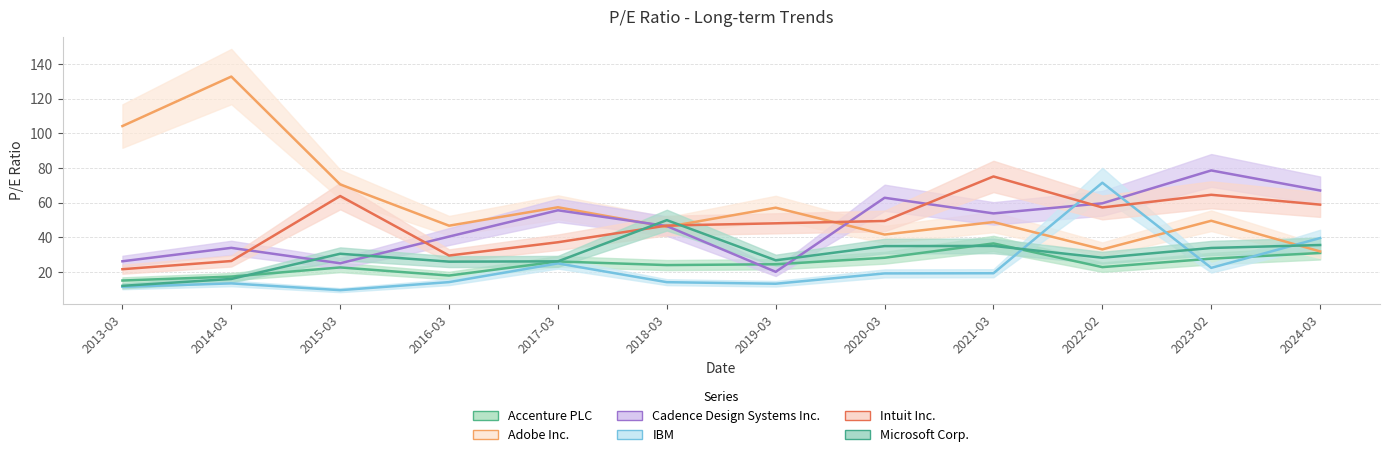

Rank the series by their maximum value, from highest to lowest.

Adobe Inc., Cadence Design Systems Inc., Intuit Inc., IBM, Microsoft Corp., Accenture PLC